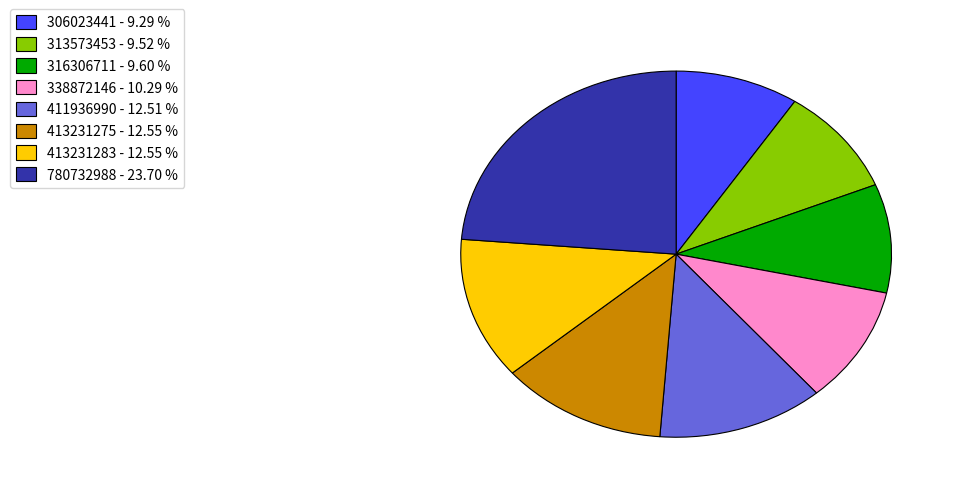

Does any single category account for the majority?

No